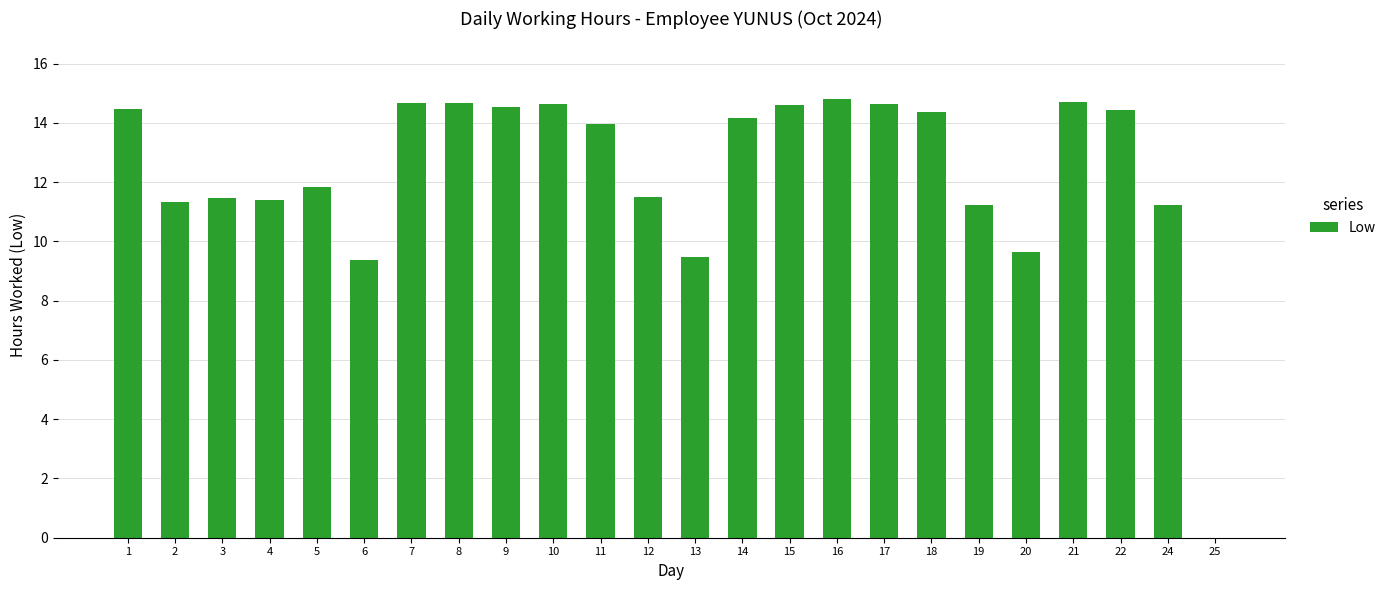

Between 4 and 13, which is larger?

4